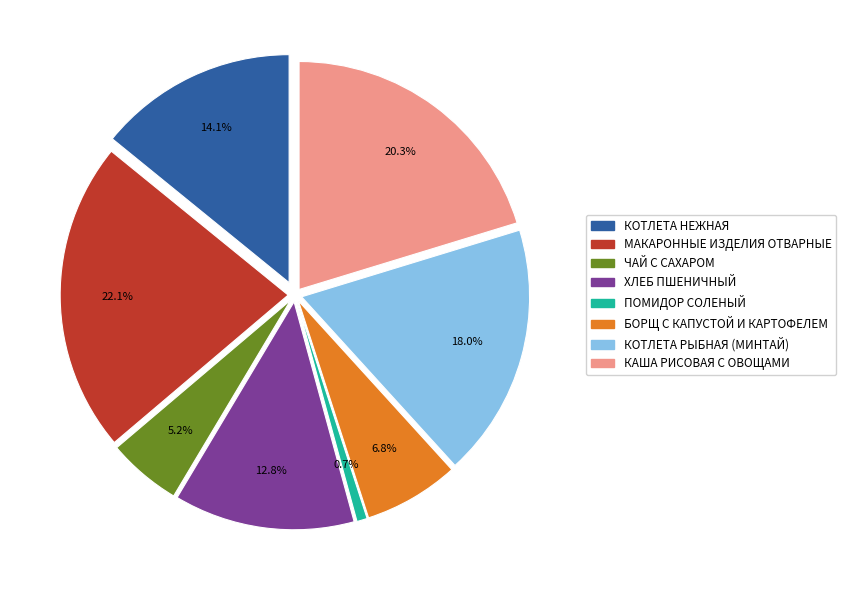

Count the number of slices in the pie.

8